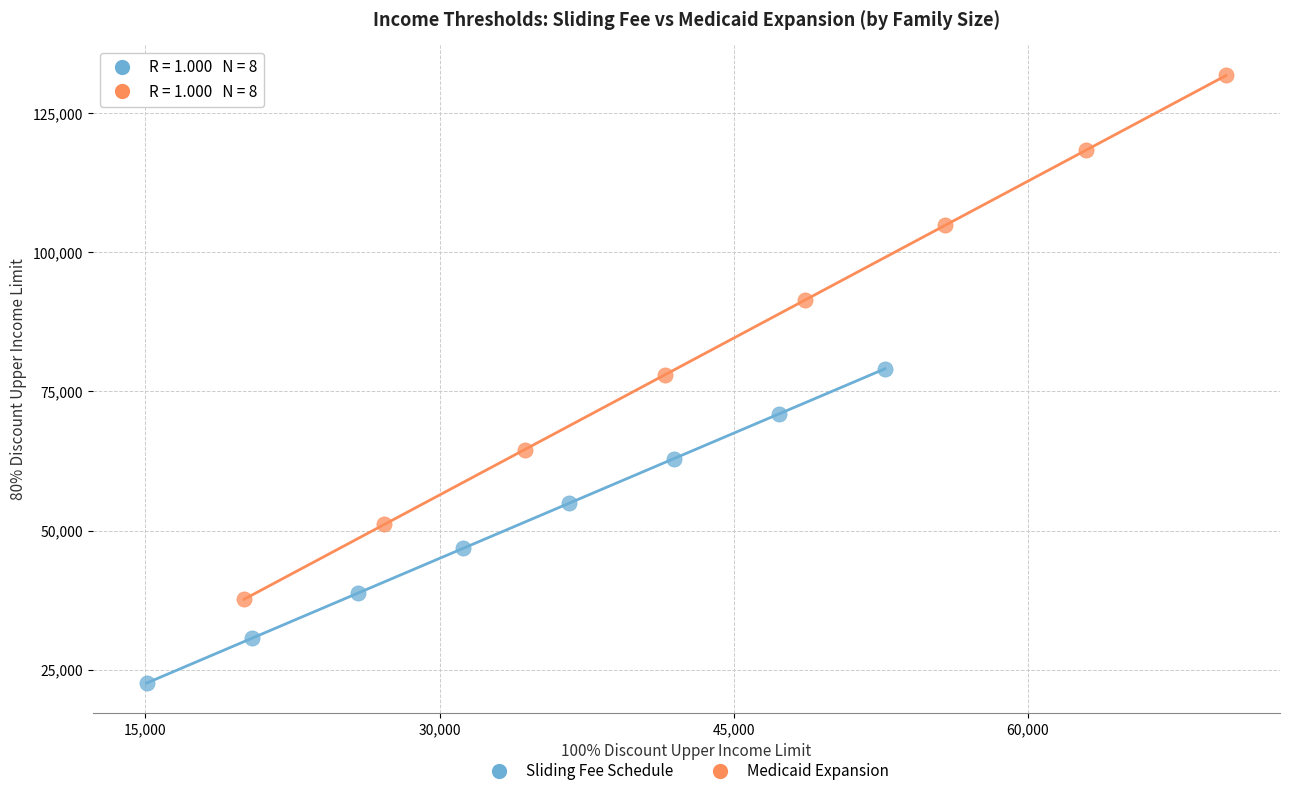

Which series contains the lowest Y value?

Sliding Fee Schedule